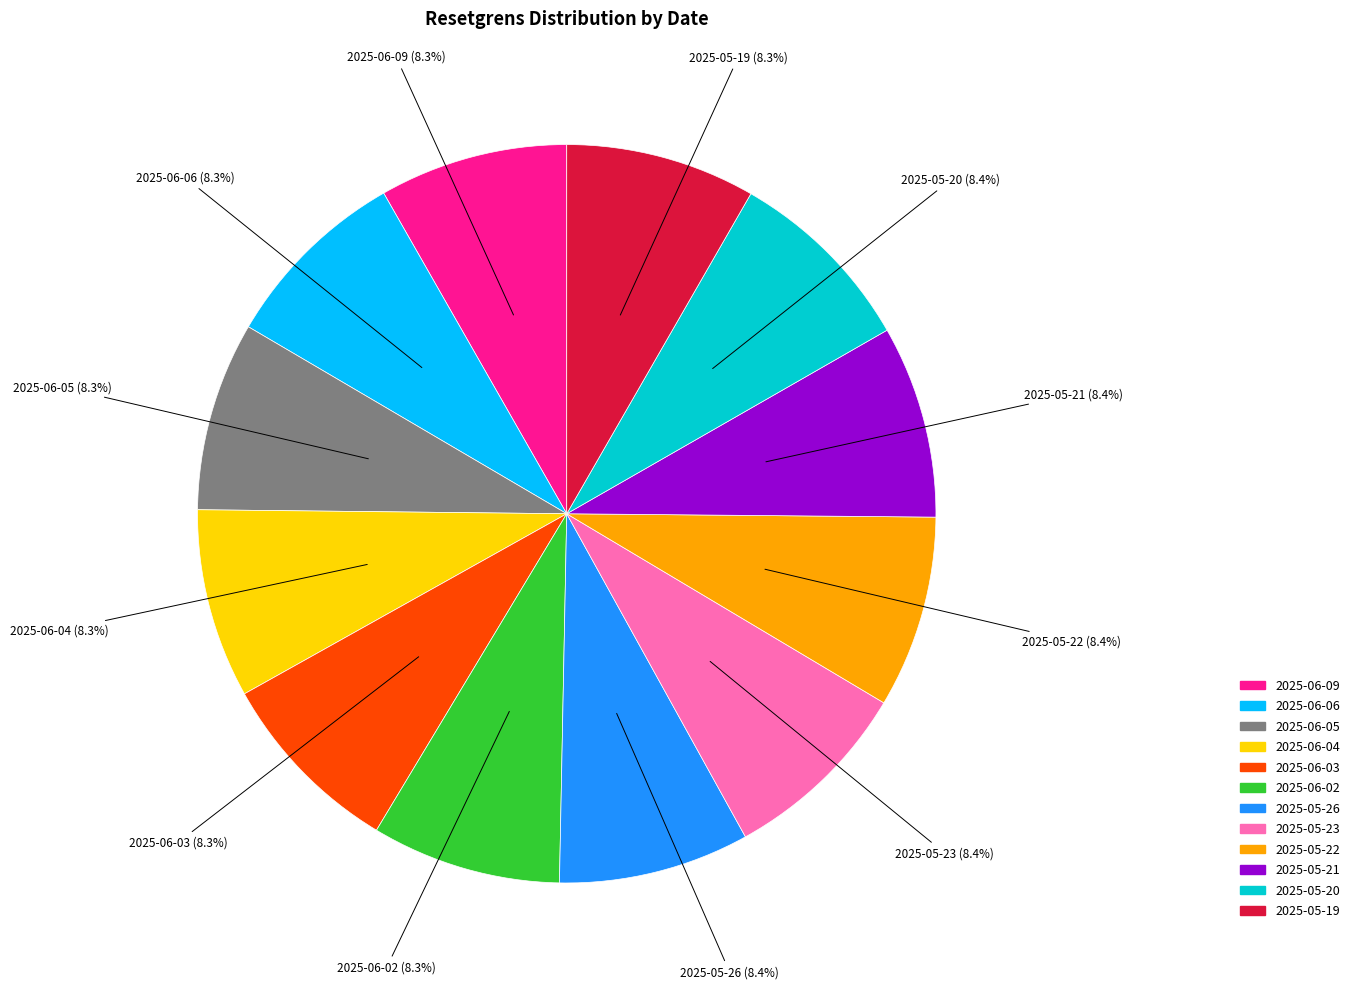

Is the sum of 2025-05-23 and 2025-05-19 greater than half?

No